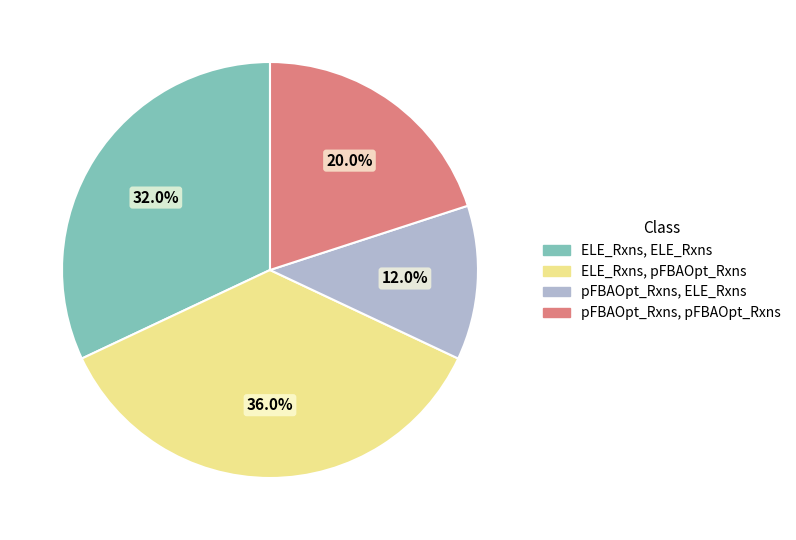

Is there any slice that represents more than half of the pie?

No